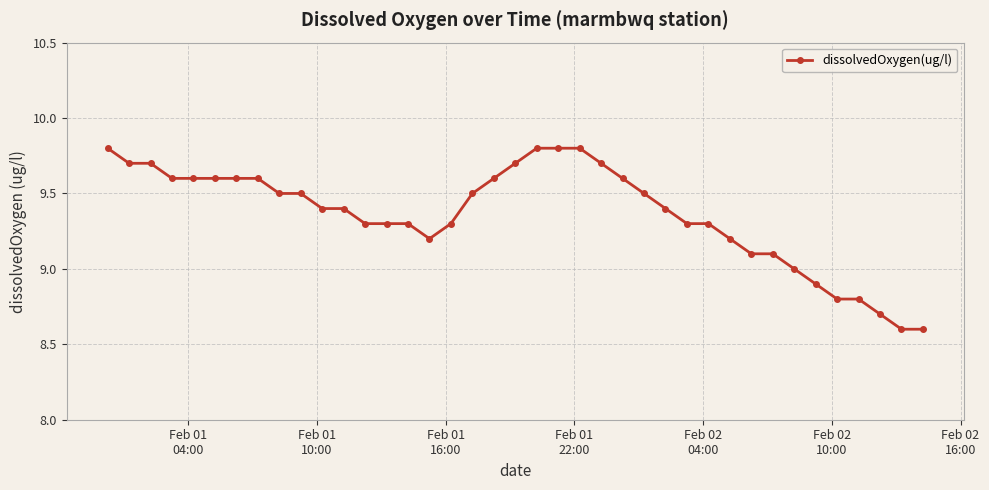

What is the average value?

9.4